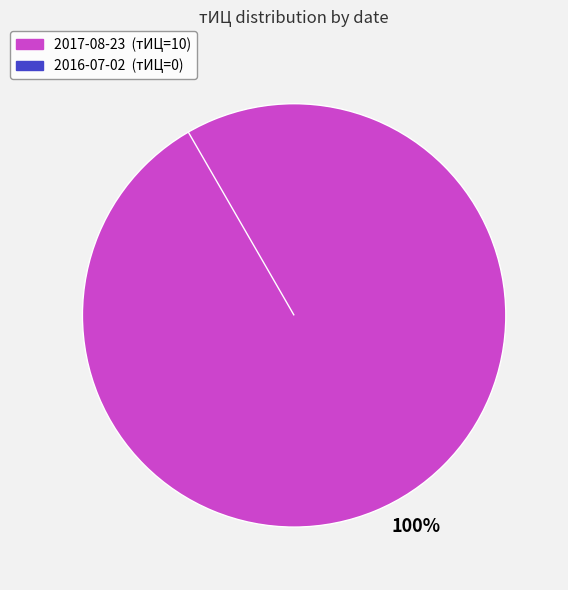

What is the total percentage of 2016-07-02 and 2017-08-23?

100.0%